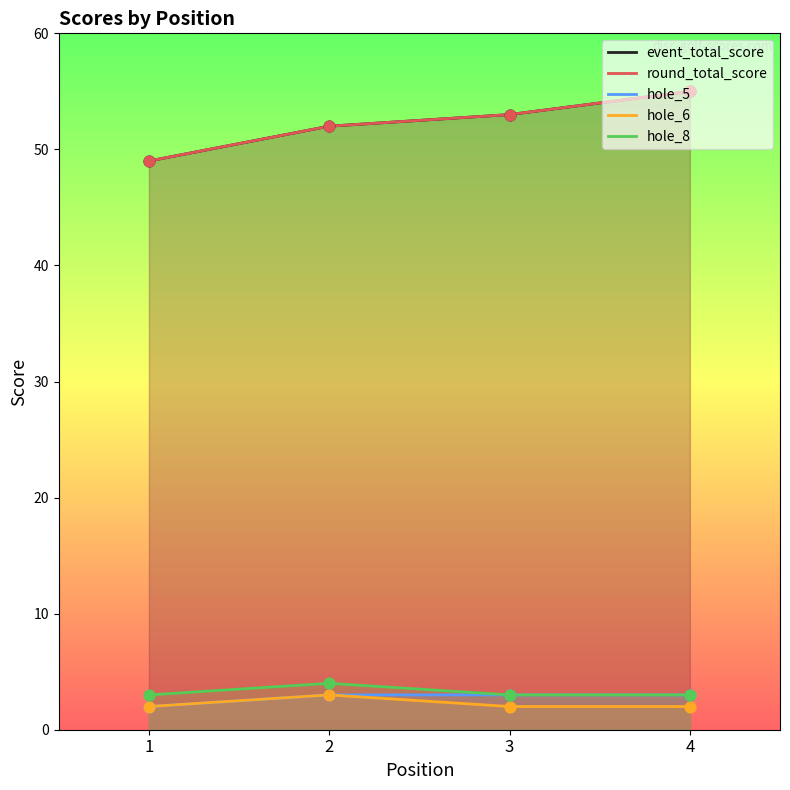

At how many categories does at least one series exceed 36?

4